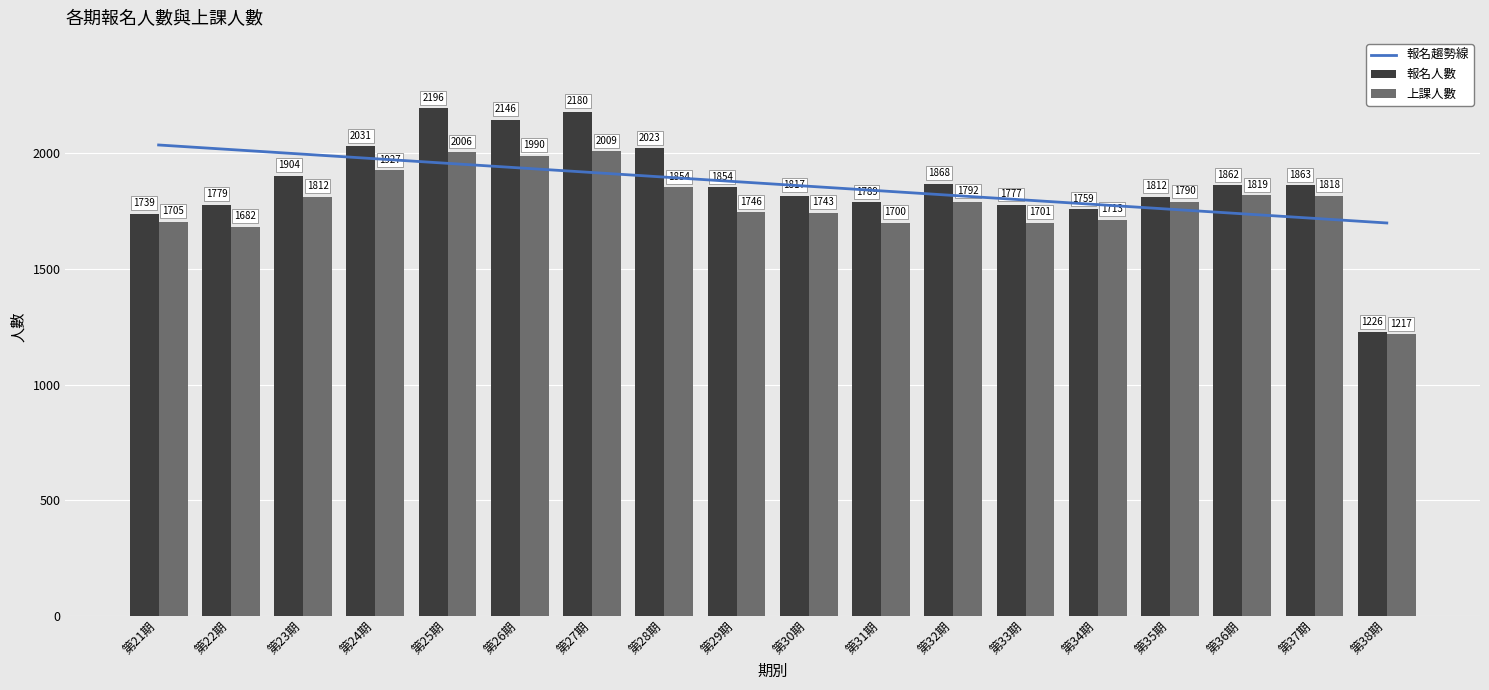

What are all the series names shown in the legend?

報名趨勢線, 報名人數, 上課人數